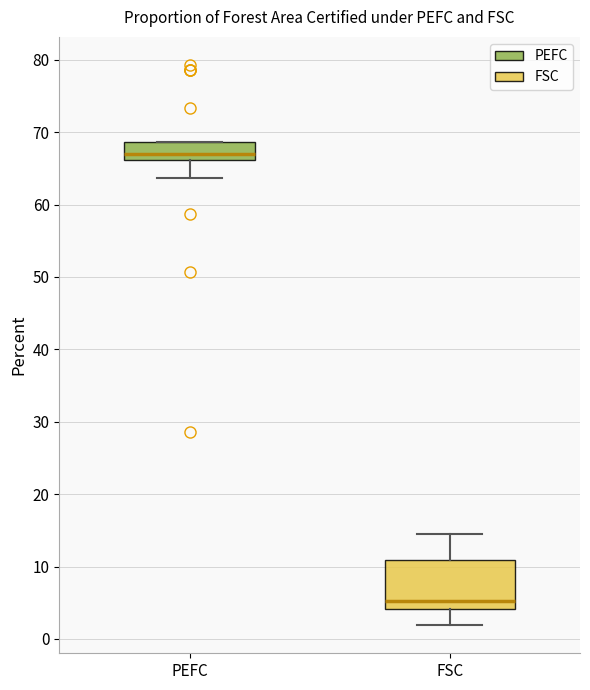

Where is the upper edge of the box for PEFC on the y-axis? The values are not printed on the chart, so give them approximately, as read against the axis.

69